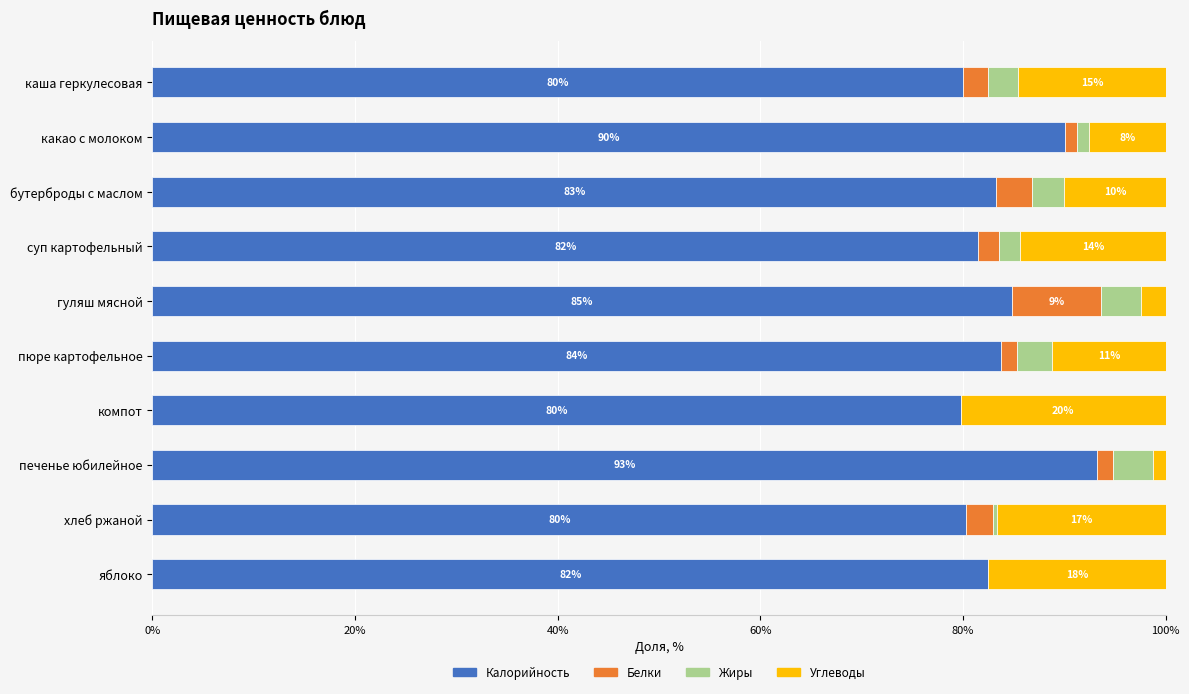

How many data points does each series have?

10